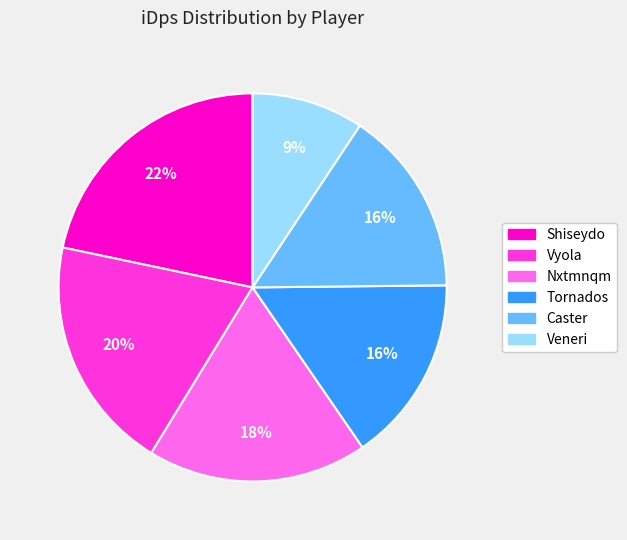

What is the ratio of the value at Caster to the value at Vyola?

0.8